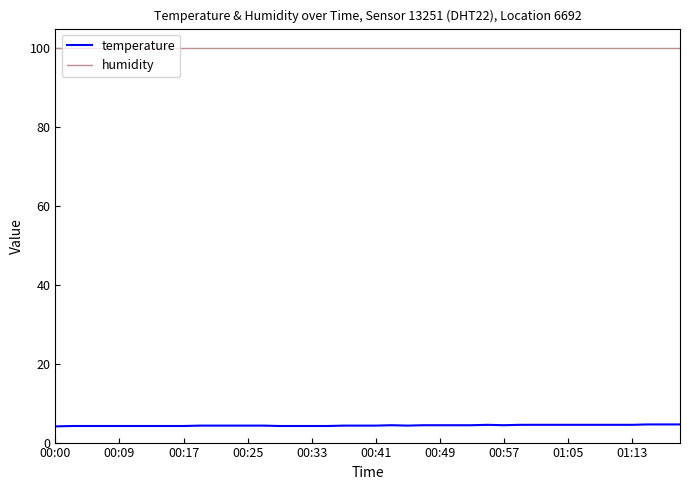

True or false: temperature and humidity cross at least once.

False